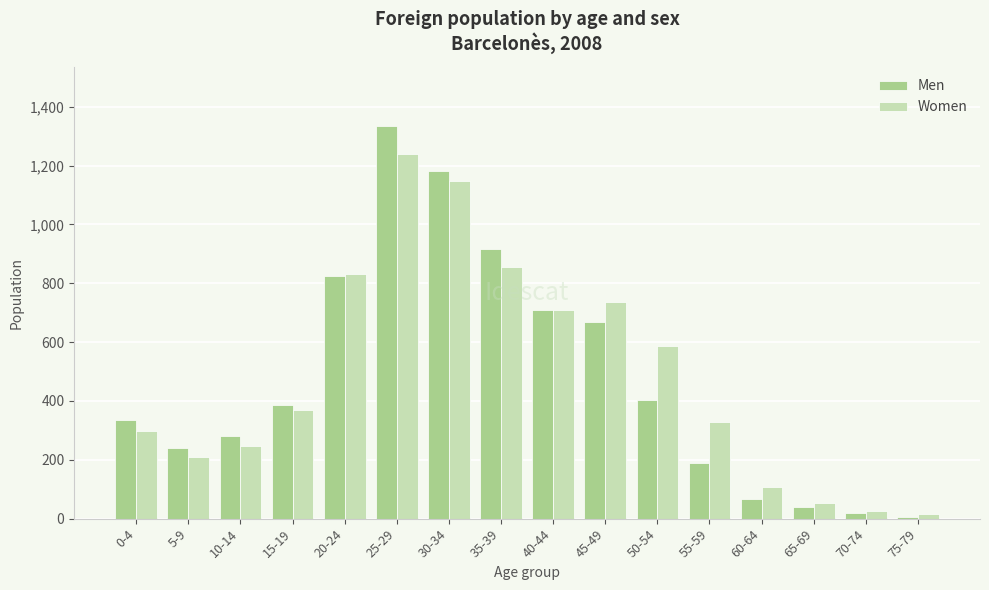

What is the difference between the second highest and second lowest values in the Men series?

1162